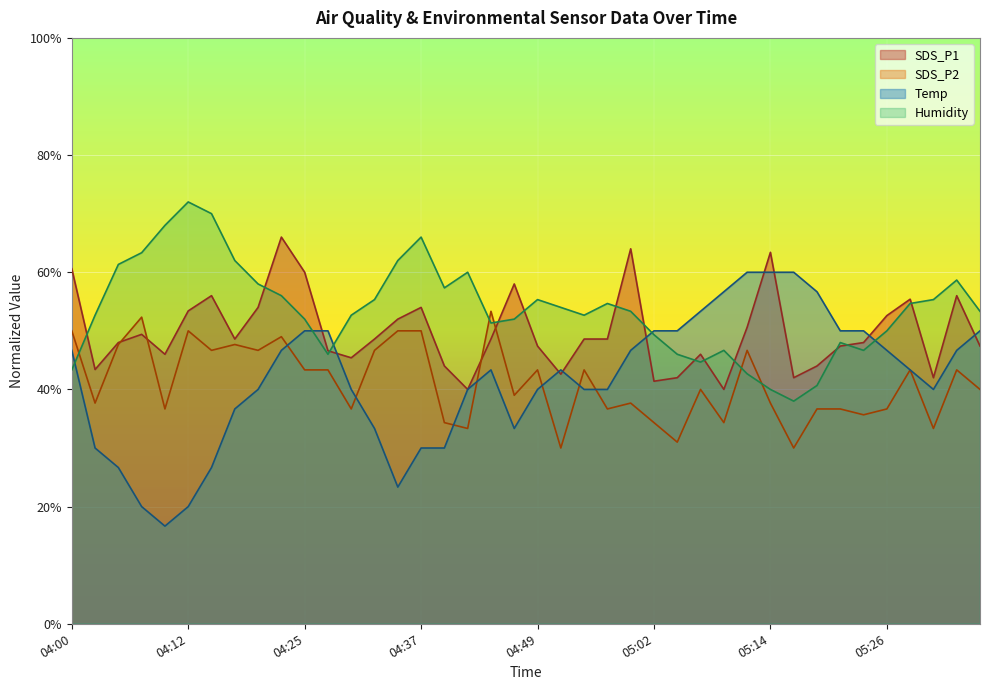

The value of SDS_P2 at 05:24 is 35.7. True or false?

True